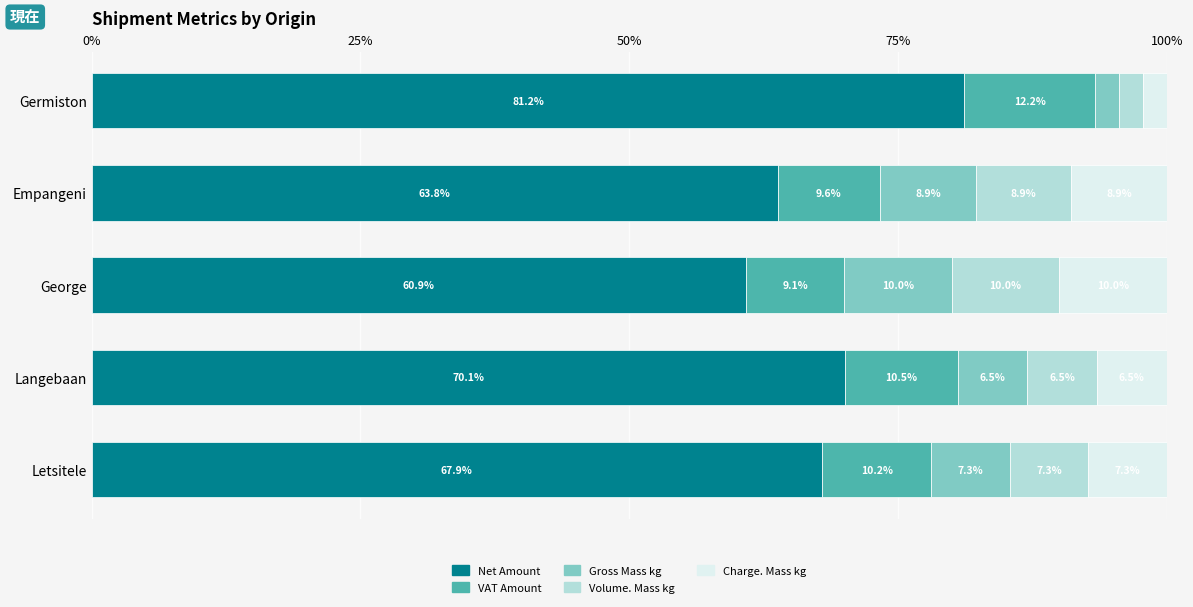

The Net Amount series shows 67.9 at Letsitele. True or false?

True